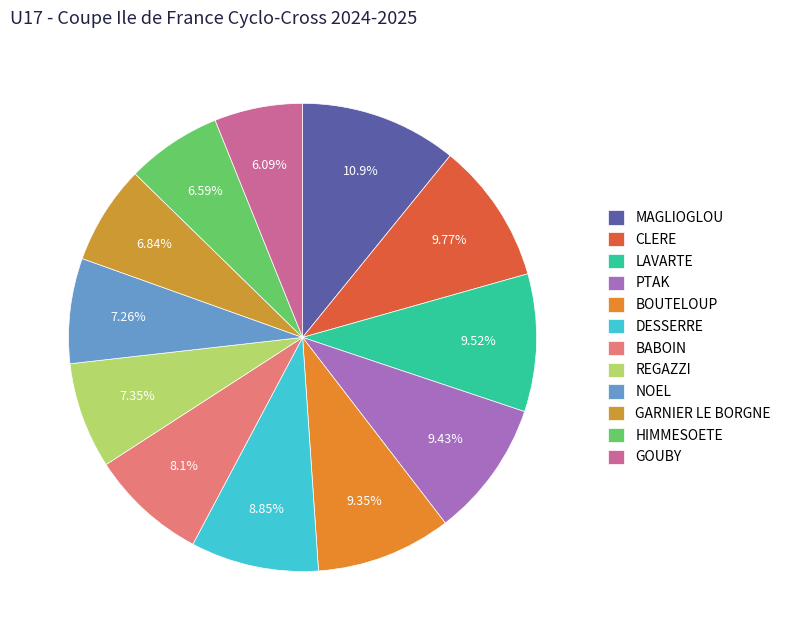

What is the largest slice in the pie chart?

MAGLIOGLOU